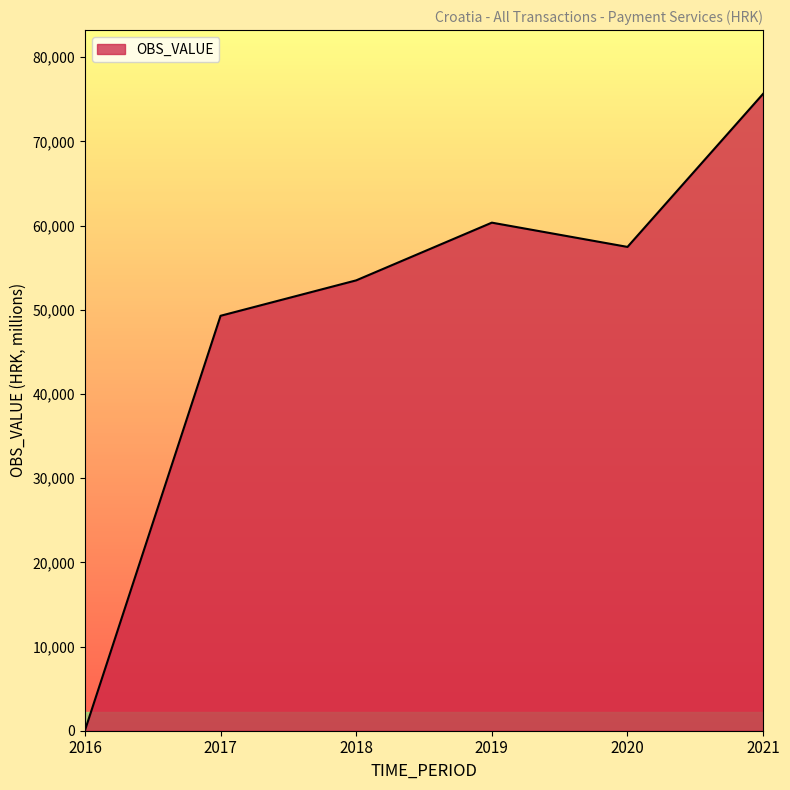

What is the difference between the maximum and minimum values?

75636.0